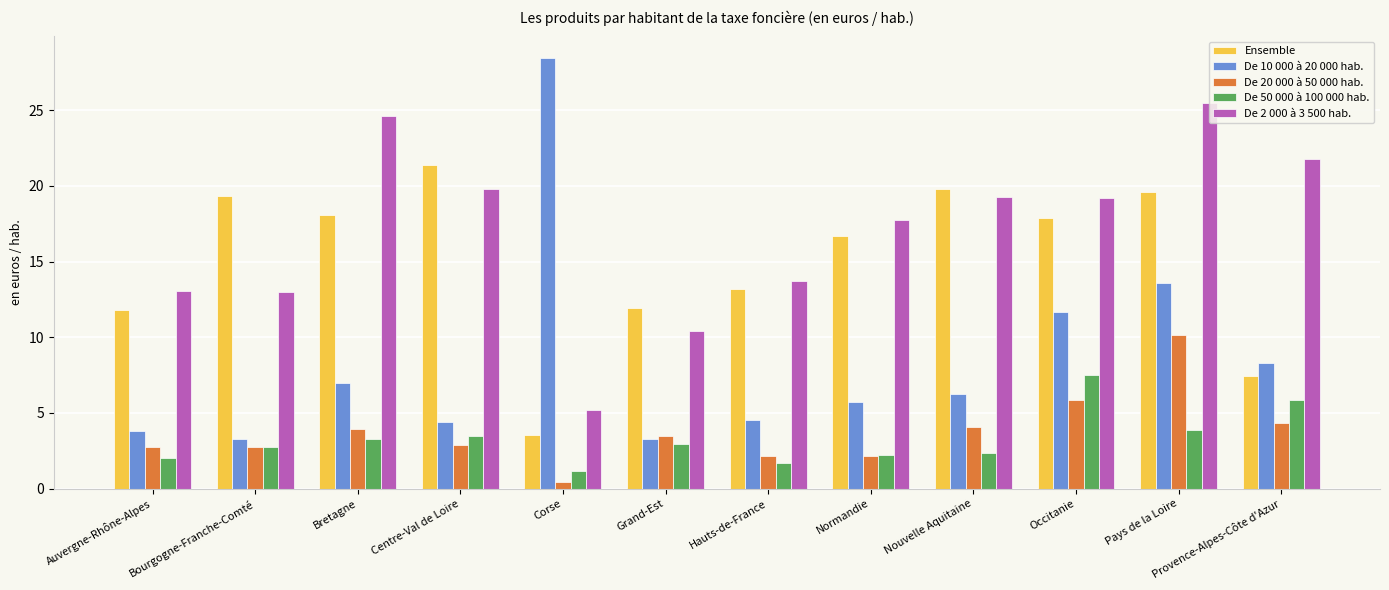

At which label is De 10 000 à 20 000 hab. closest to 15?

Pays de la Loire